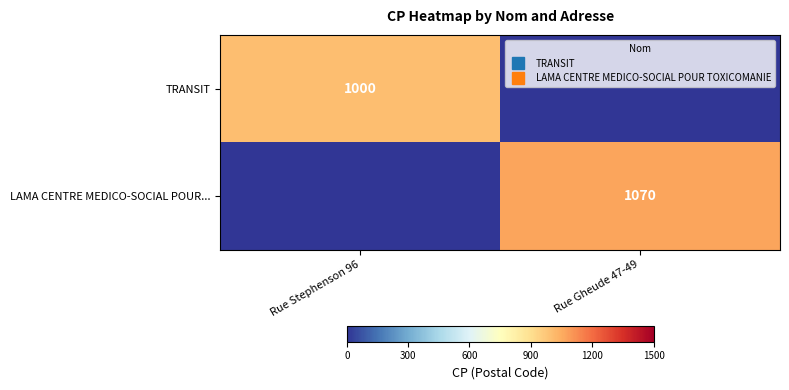

The value of TRANSIT at Rue Stephenson 96 is 1617. True or false?

False